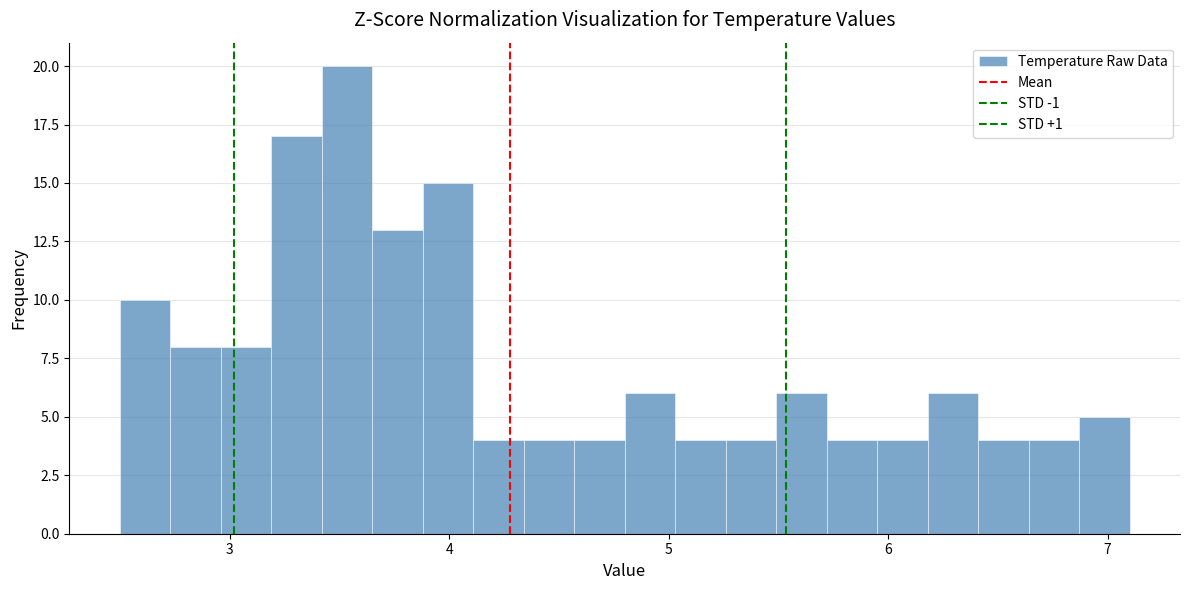

Read against the x-axis, roughly where is the centre of the tallest bar?

3.5